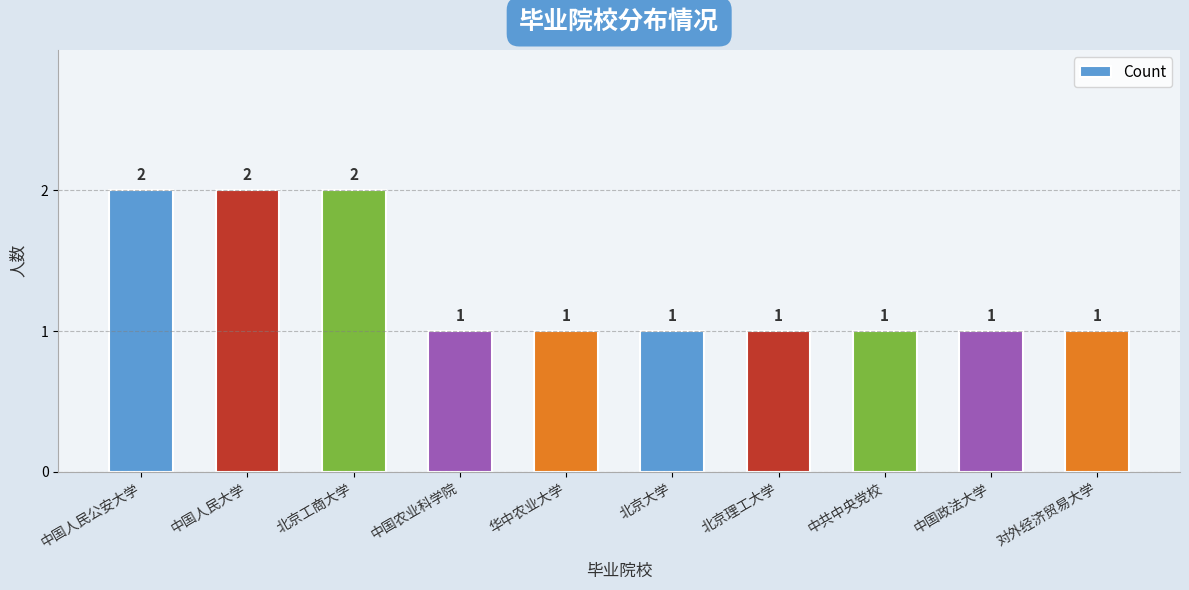

What is the minimum value shown in the chart?

1